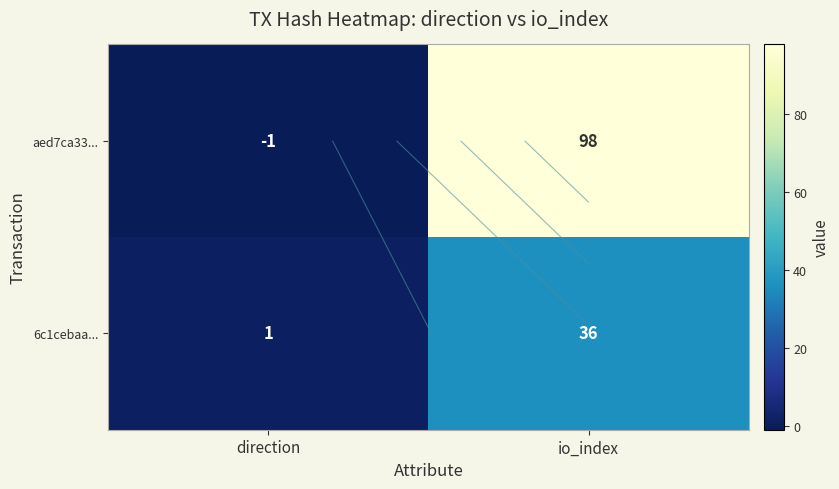

True or false: aed7ca33... has a value of -1 at direction.

True